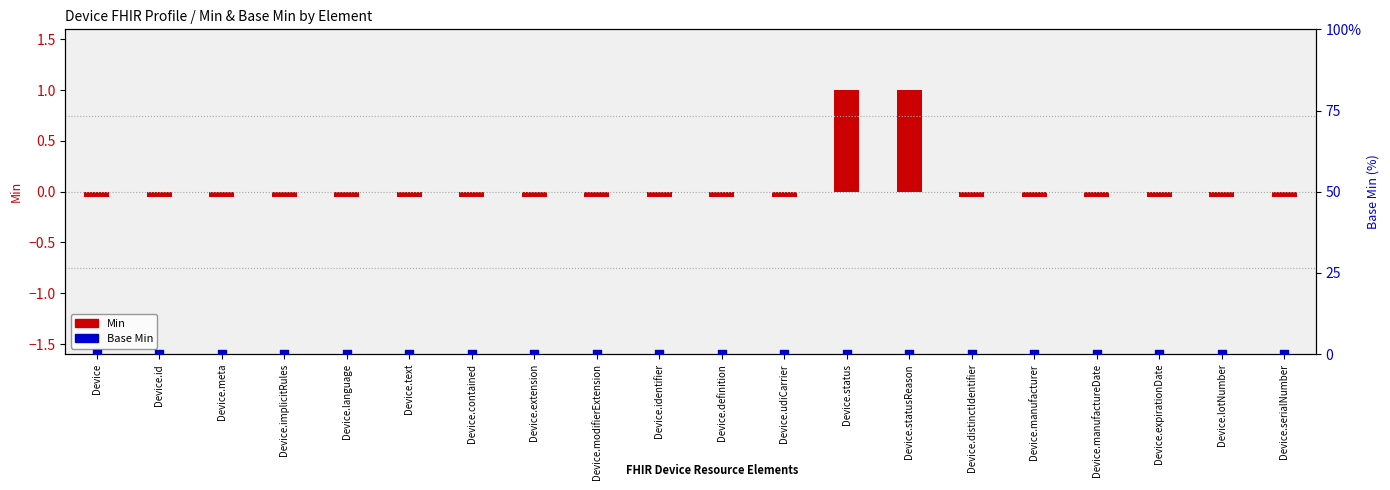

Which series contains the lowest Y value?

Min